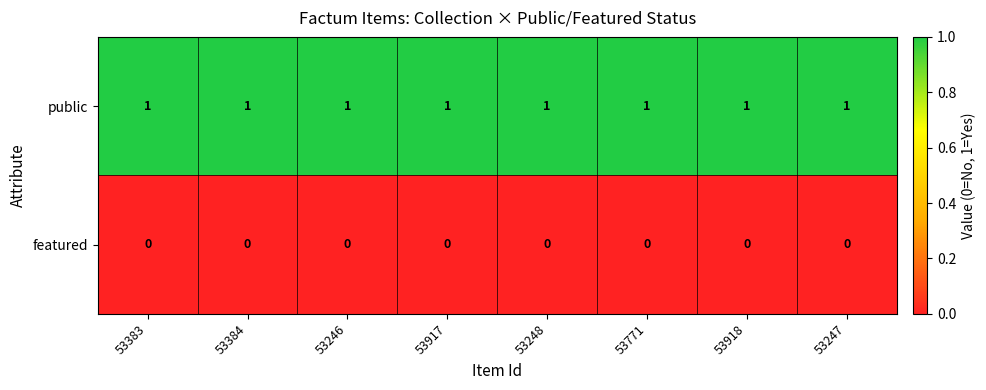

The value of public at 53248 is 0. True or false?

False